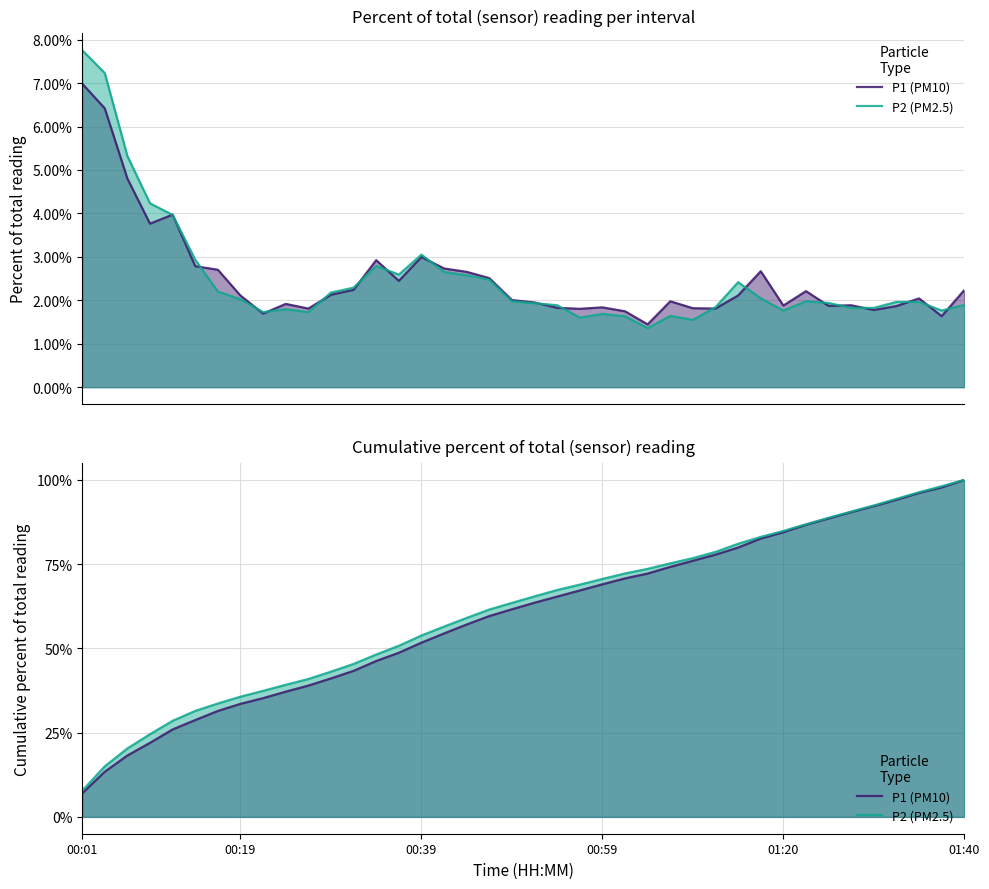

What is the difference between the maximum and minimum values in the P2 (PM2.5) series?

92.2